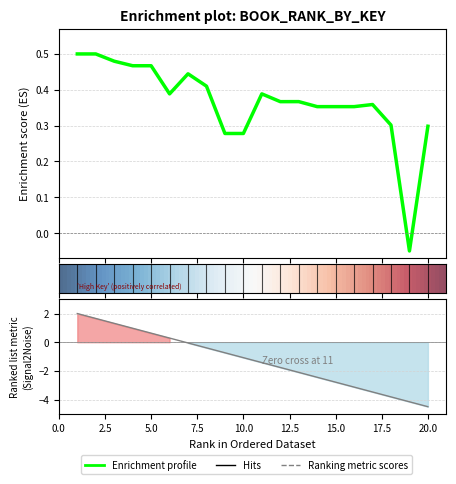

Between 9 and 1, which is larger?

1